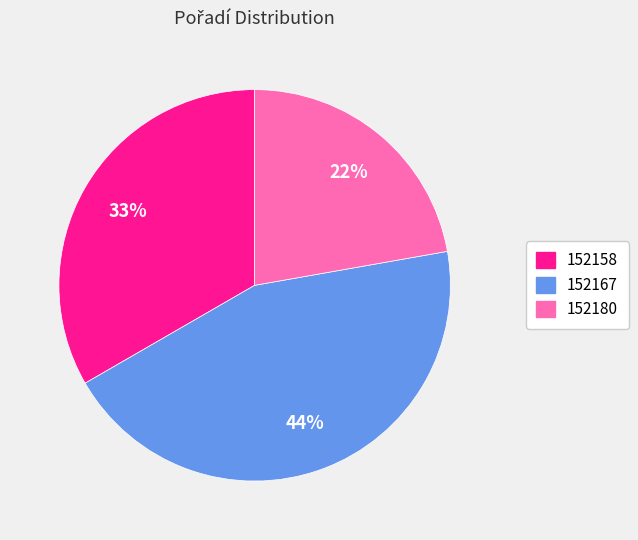

Between 152167 and 152158, which is larger?

152167